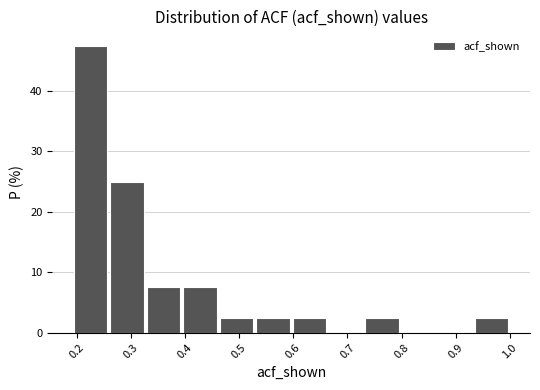

Reading left to right, transcribe this chart: for each bar, give the range it covers on the x-axis and its height. Neither the bar edges nor the heights are printed on the chart, so give them approximately, as read against the axes.

0.19 to 0.26: 48
0.26 to 0.33: 25
0.33 to 0.39: 8
0.39 to 0.46: 8
0.46 to 0.53: 3
0.53 to 0.60: 3
0.60 to 0.66: 3
0.66 to 0.73: 0
0.73 to 0.80: 3
0.80 to 0.87: 0
0.87 to 0.93: 0
0.93 to 1.00: 3